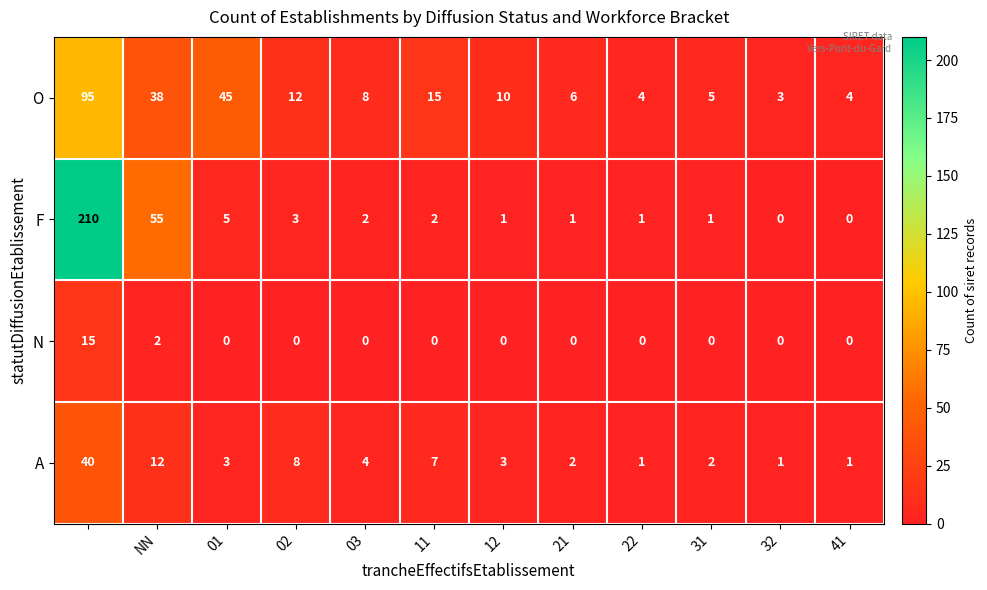

What is the maximum value shown in the chart?

210